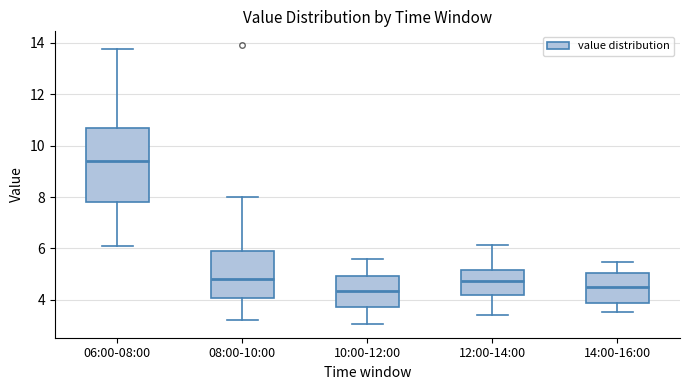

Which box is the tallest, from its lower edge to its upper edge?

06:00-08:00